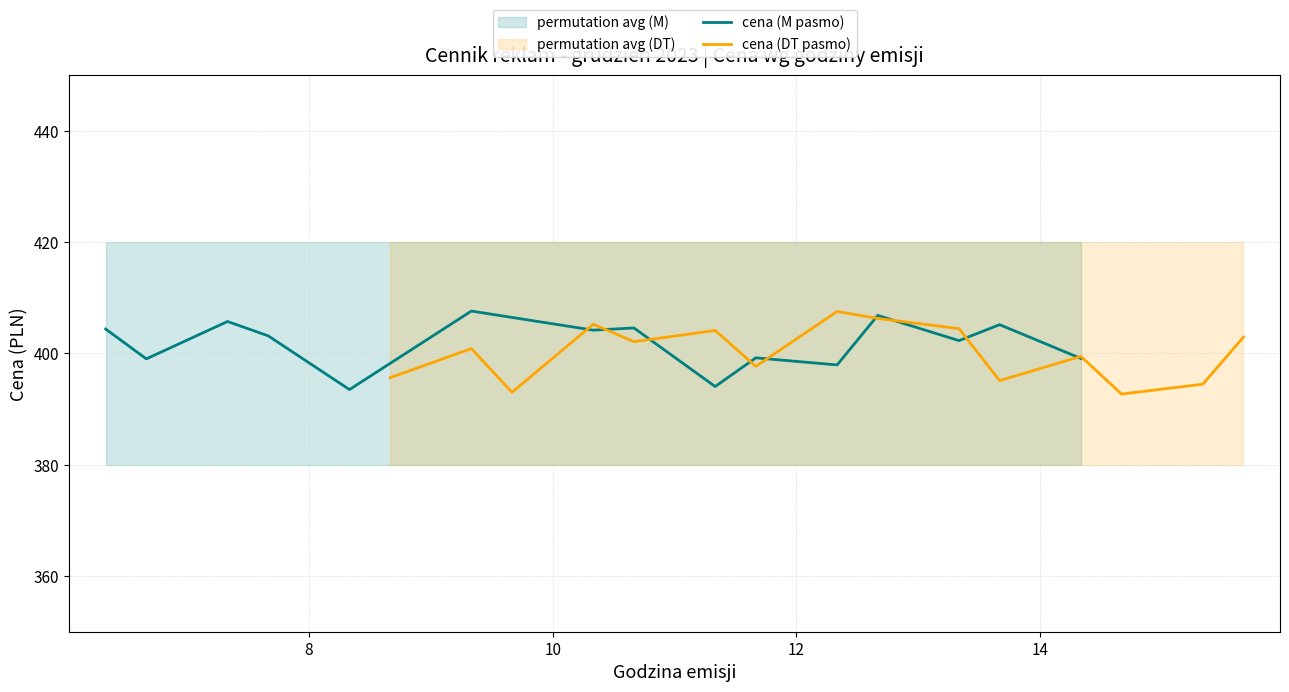

Is this an area chart (filled region under the line)?

No